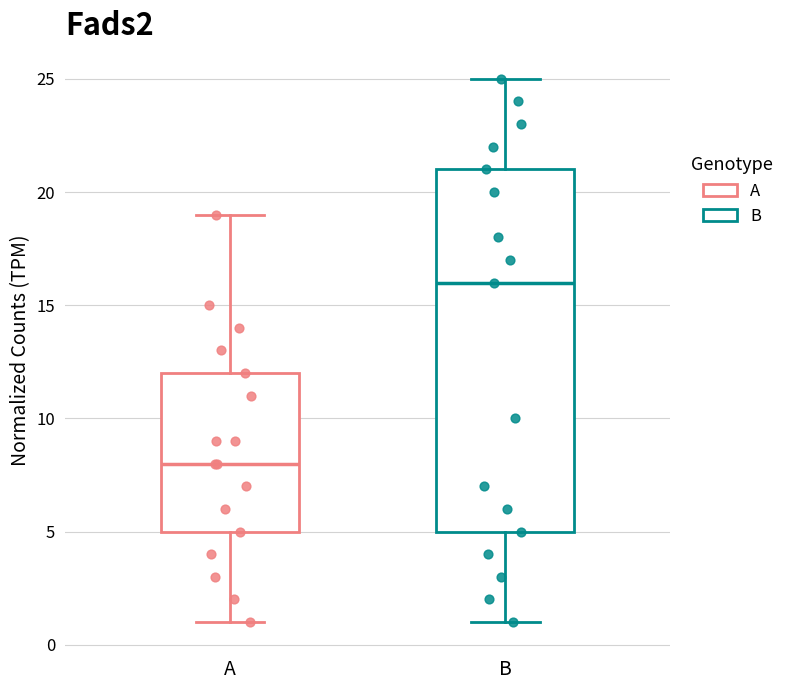

Comparing the boxes themselves (not the whiskers), which one is the tallest?

B